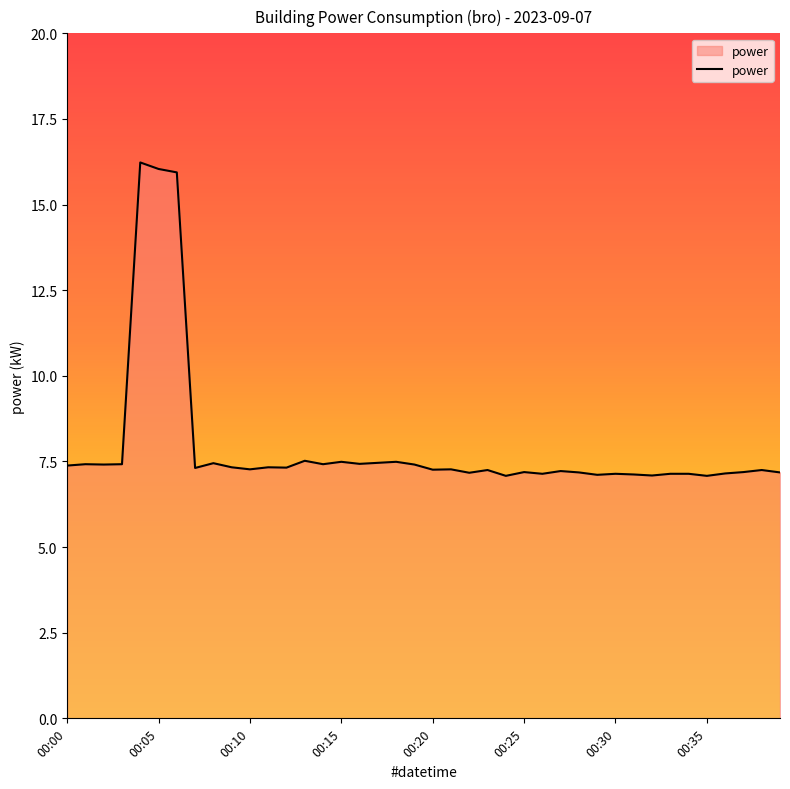

What is the smallest value displayed?

7.1